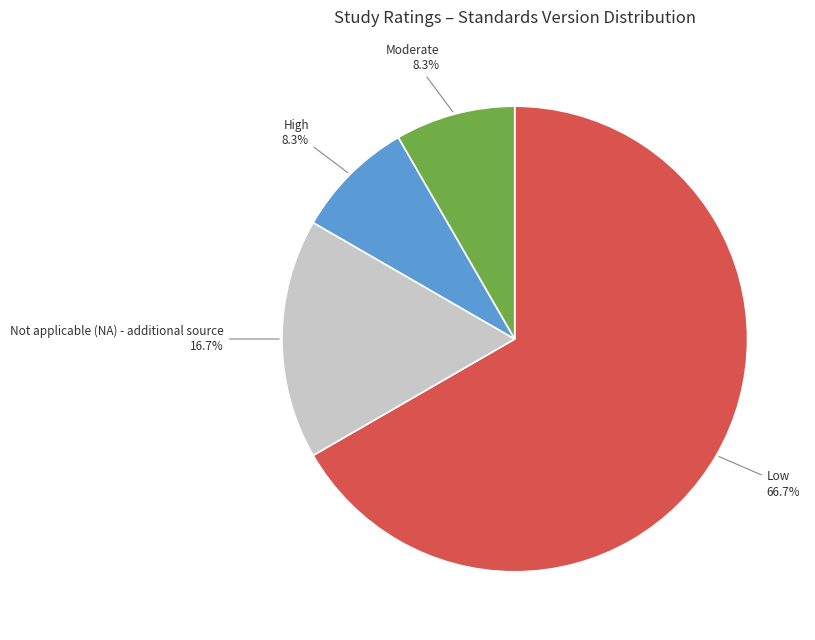

Is there a majority slice in this chart?

Yes